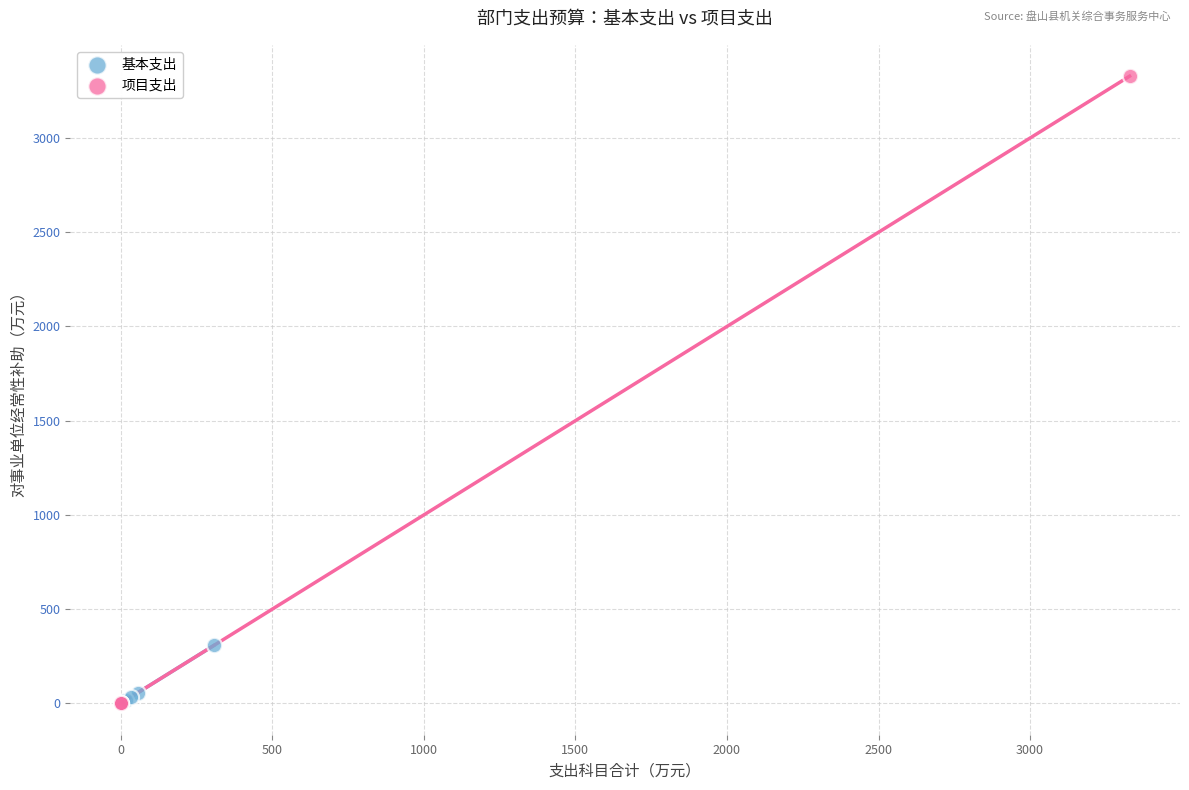

Which series contains the highest Y value?

项目支出